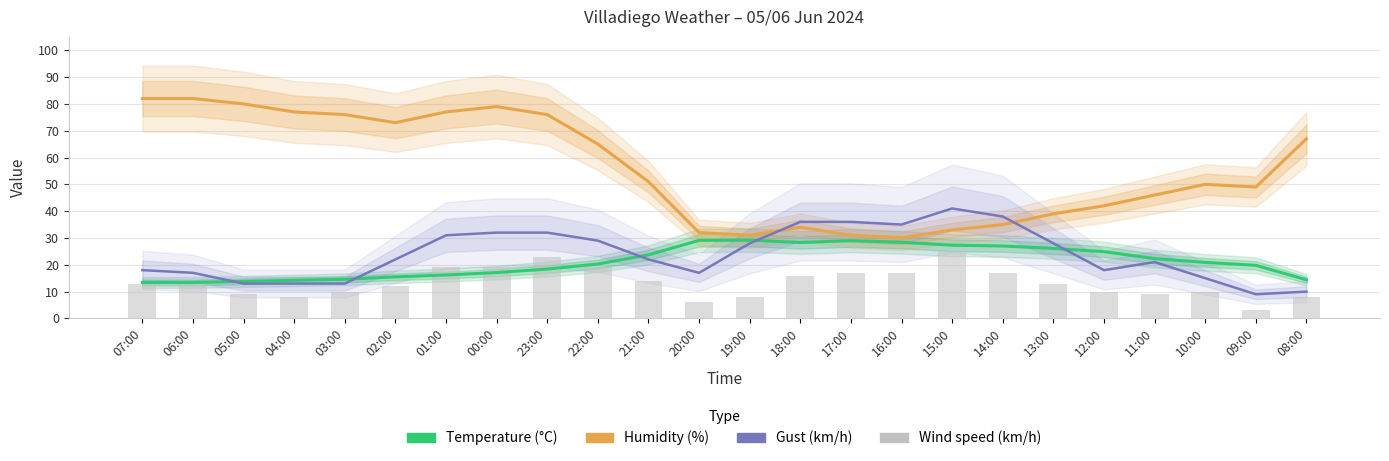

Which label corresponds to the largest value in the chart?

07:00